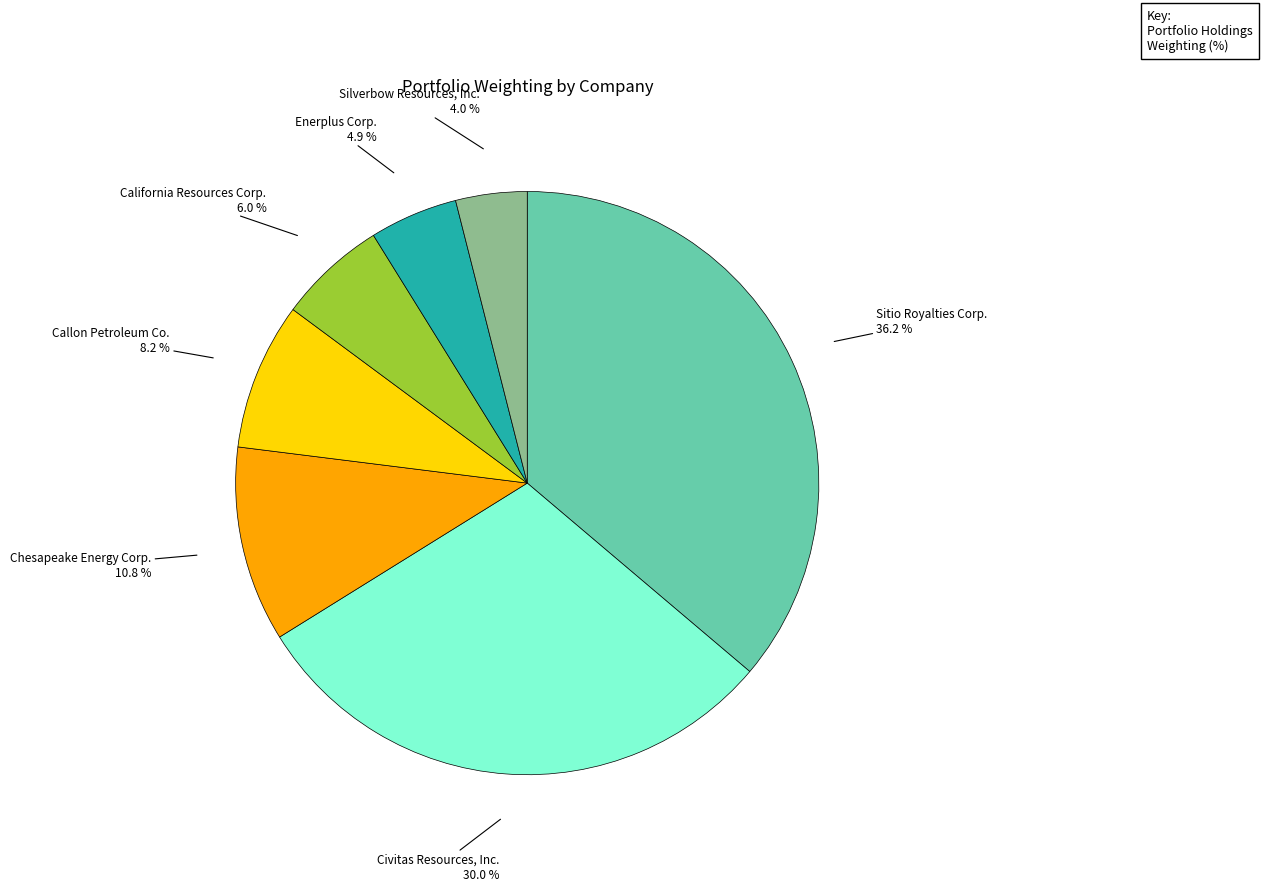

Does any single category account for the majority?

No